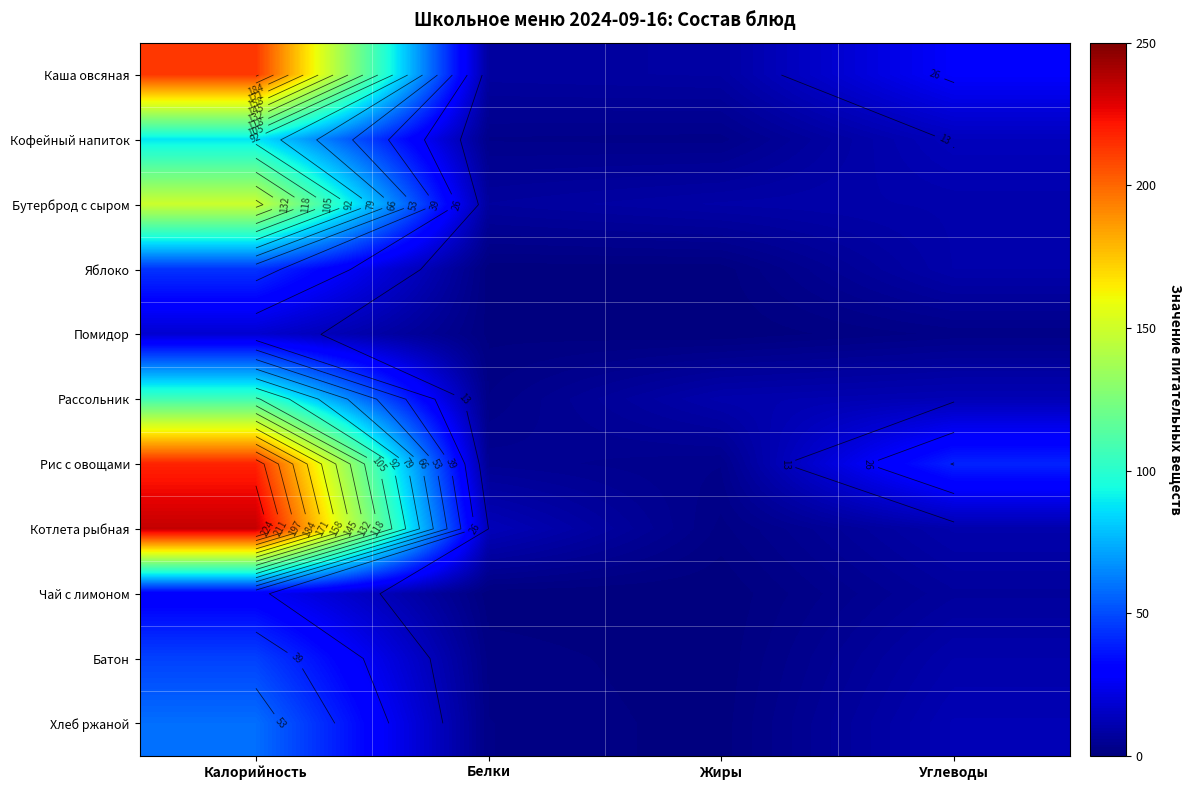

How many distinct data groups are displayed?

11